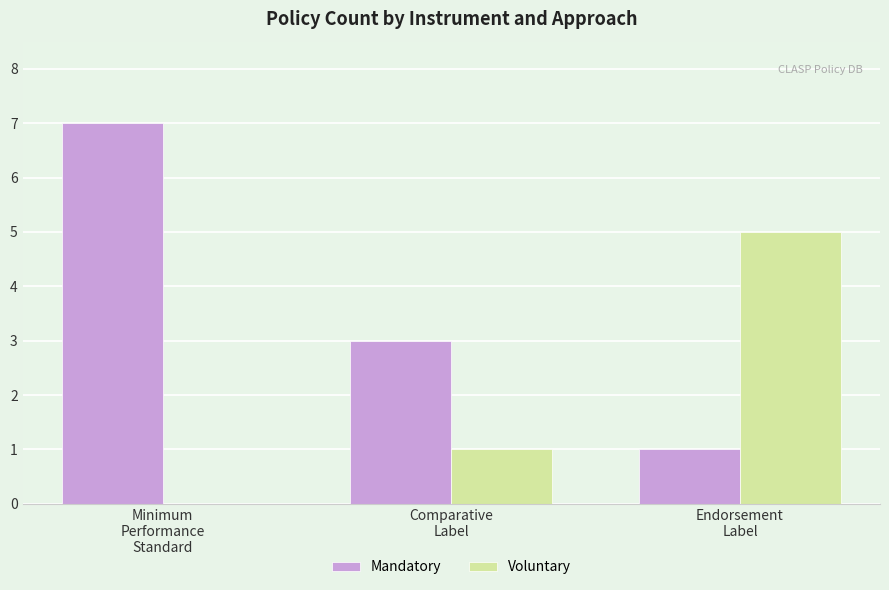

Which series has the widest spread of values?

Mandatory